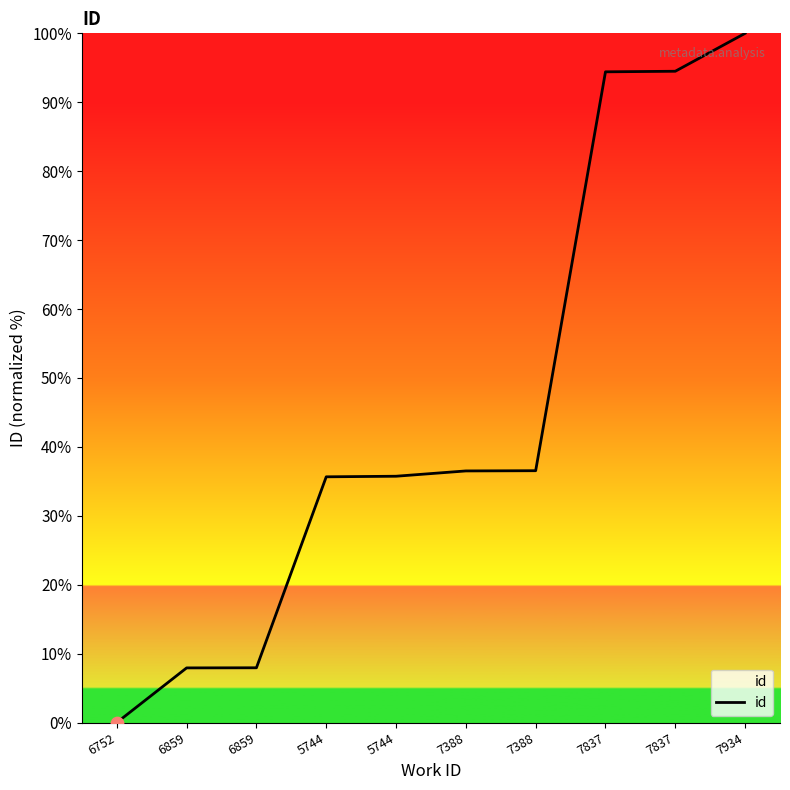

How many lines are shown in the chart?

1